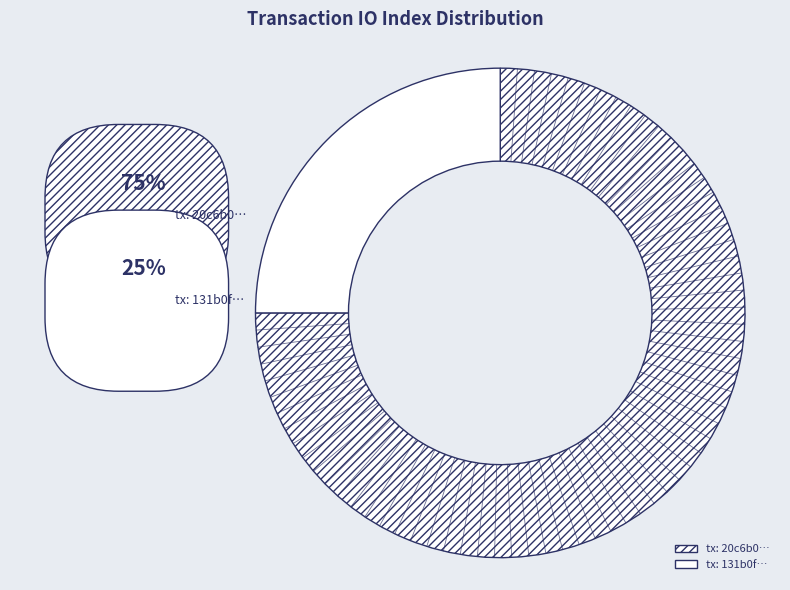

Rank the categories by value from highest to lowest.

io_index_3, io_index_1